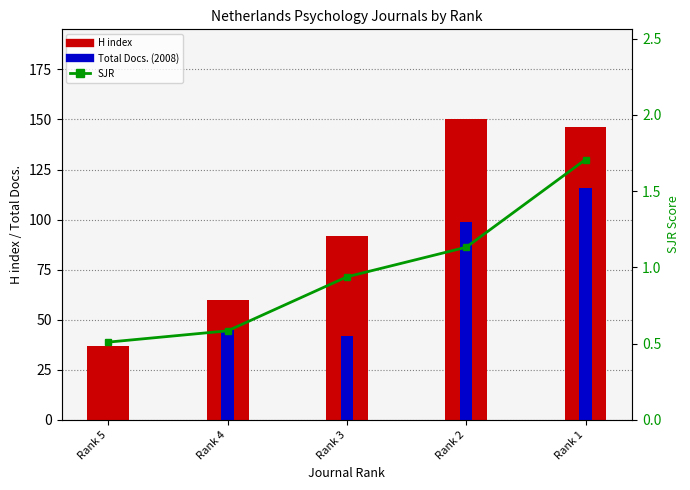

Reading left to right, what are all the values shown in this chart?

H index: 37.0	60.0	92.0	150.0	146.0
Total Docs. (2008): 0.0	45.0	42.0	99.0	116.0
SJR: 0.5	0.6	0.9	1.1	1.7